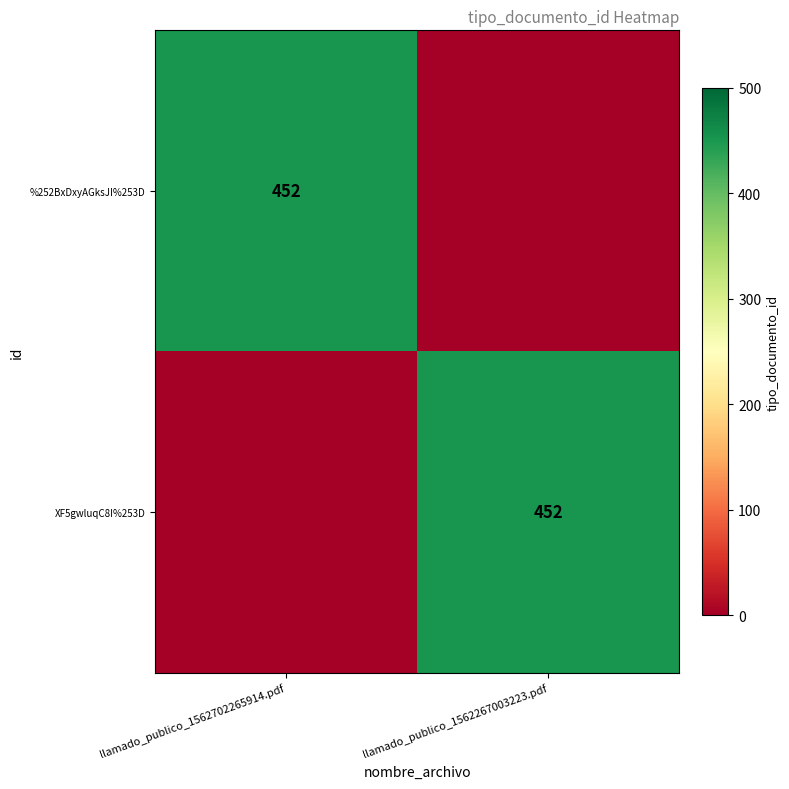

Is it true that %252BxDxyAGksJI%253D equals 452 at llamado_publico_1562702265914.pdf?

True